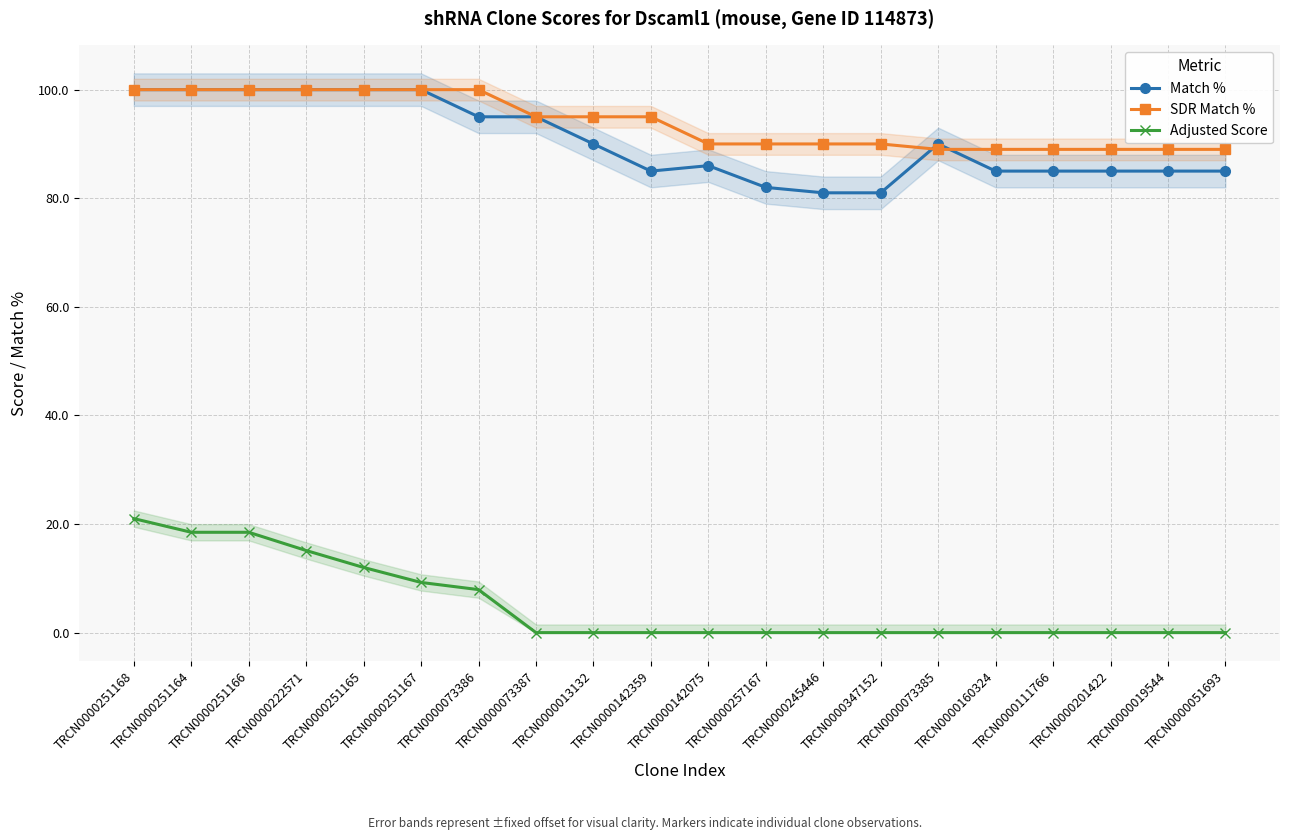

What is the total value across all series at TRCN0000051693?

174.0